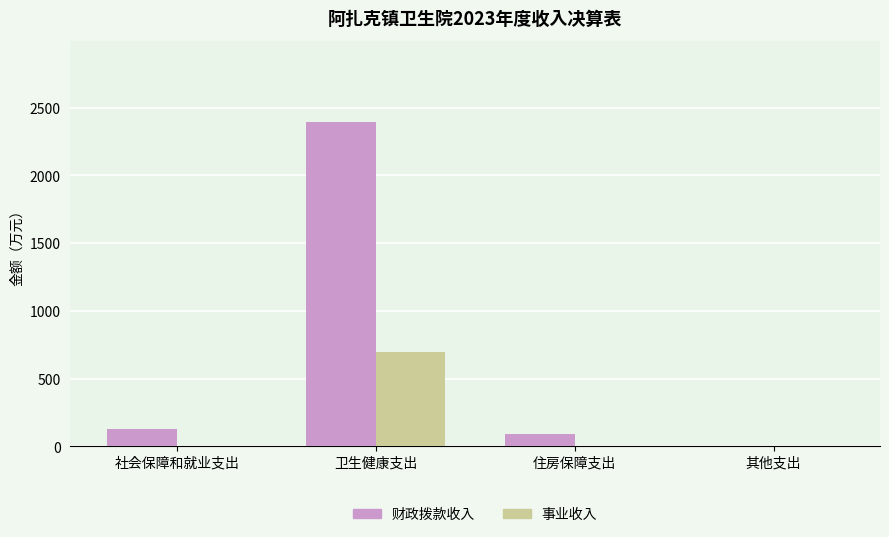

How many groups of bars are there?

4